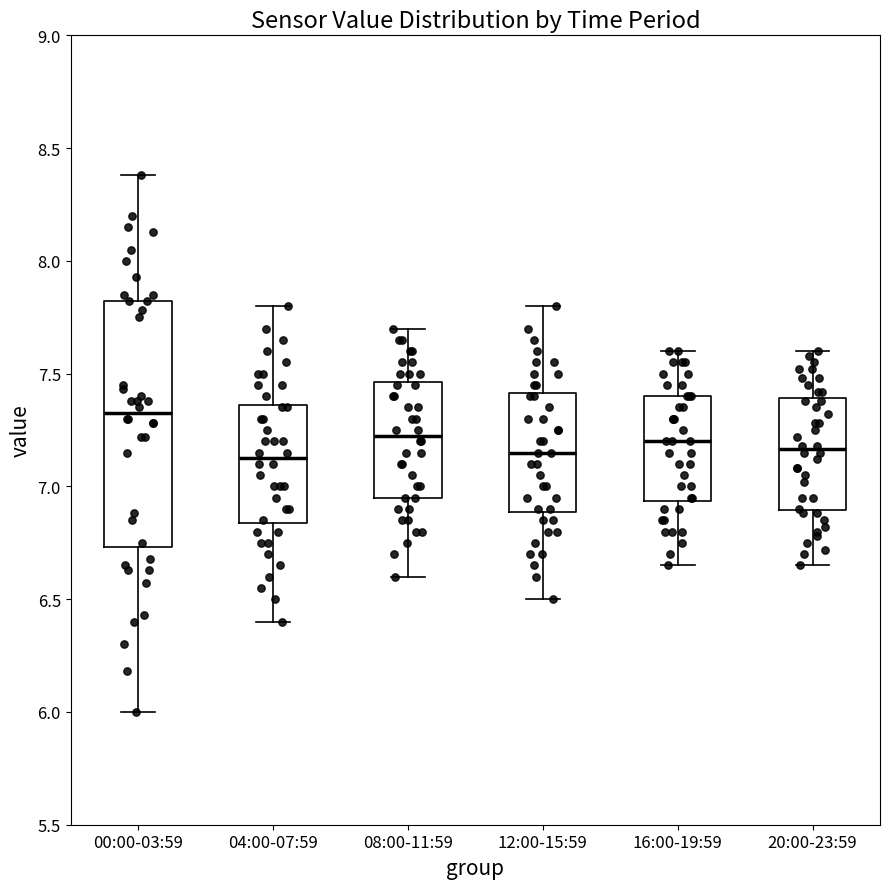

Where does the upper whisker of the box for 20:00-23:59 end on the y-axis? The values are not printed on the chart, so give them approximately, as read against the axis.

7.60